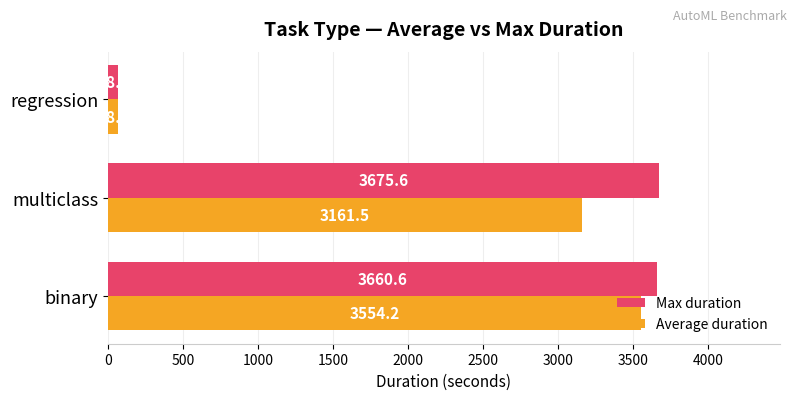

At how many categories does at least one series exceed 2235?

2